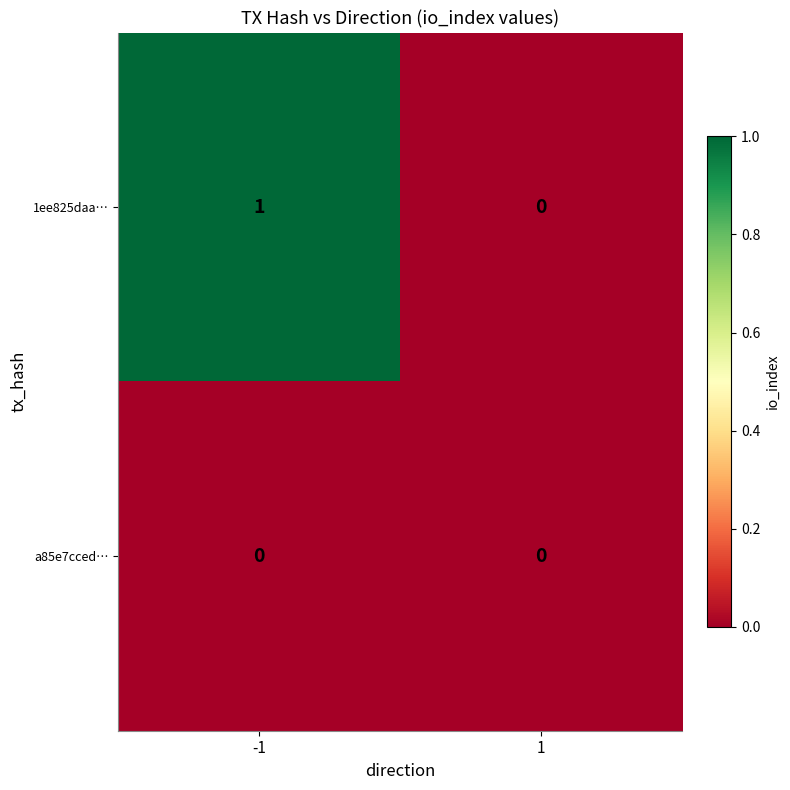

True or false: 1ee825daa… has a value of 1 at -1.

True